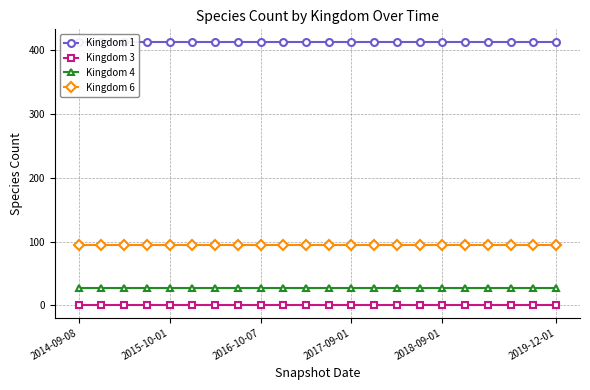

At which label does Kingdom 1 reach its peak?

2014-09-08